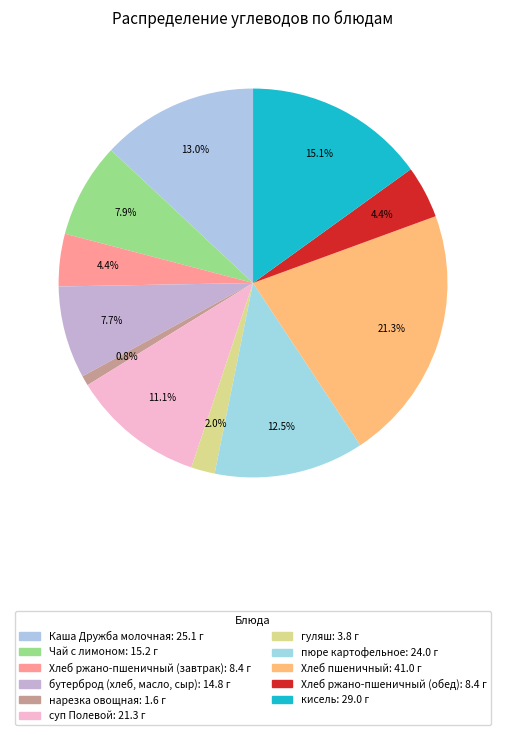

Count the number of slices in the pie.

11